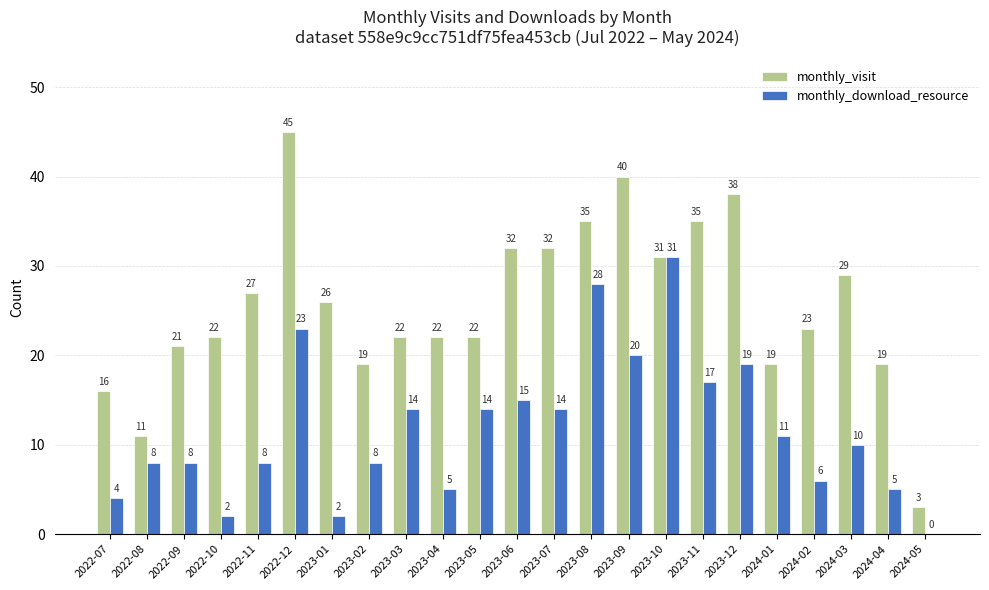

What is the total value across all series at 2023-03?

36